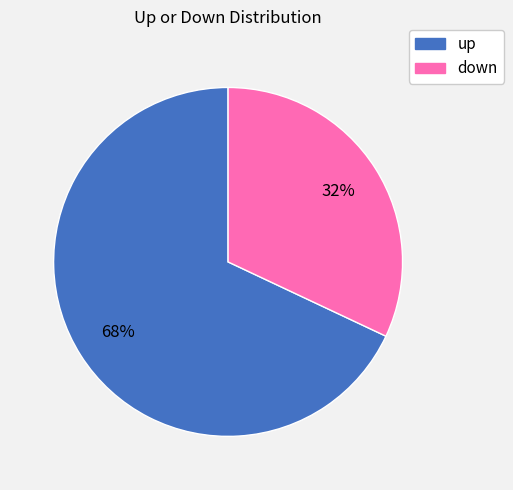

To the nearest percent, what is the average slice percentage?

50%